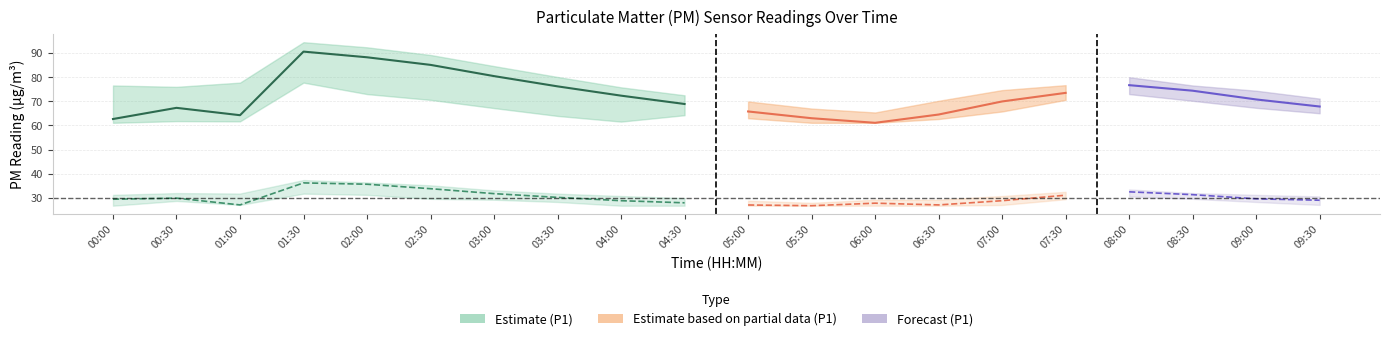

At which category does the chart reach its peak across all series?

01:30